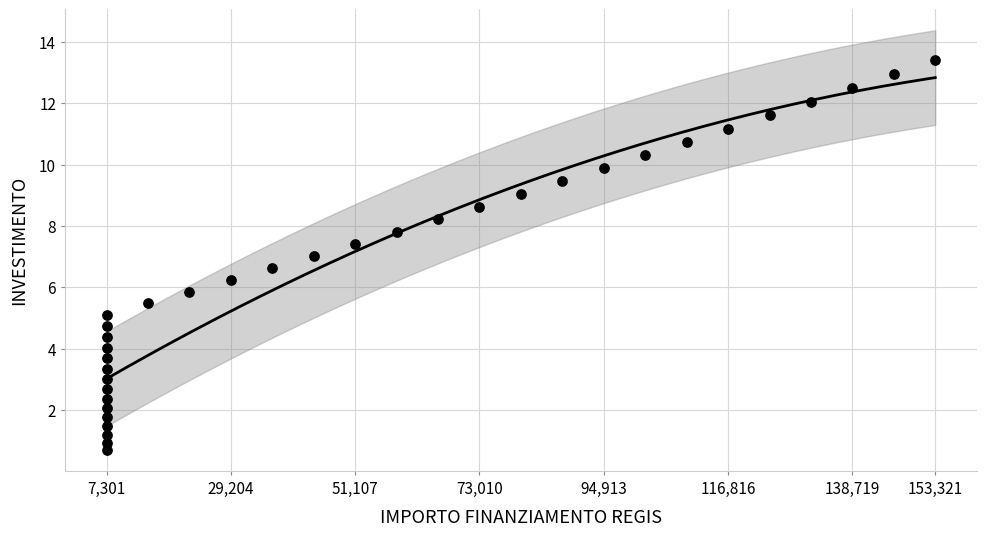

What is the range of X values (max minus min)?

146020.0